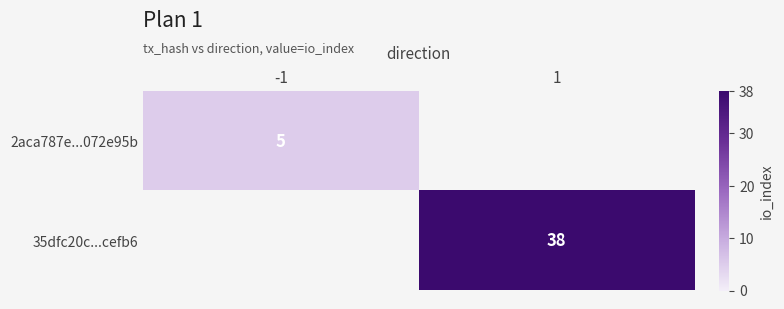

At which category does the chart reach its peak across all series?

1